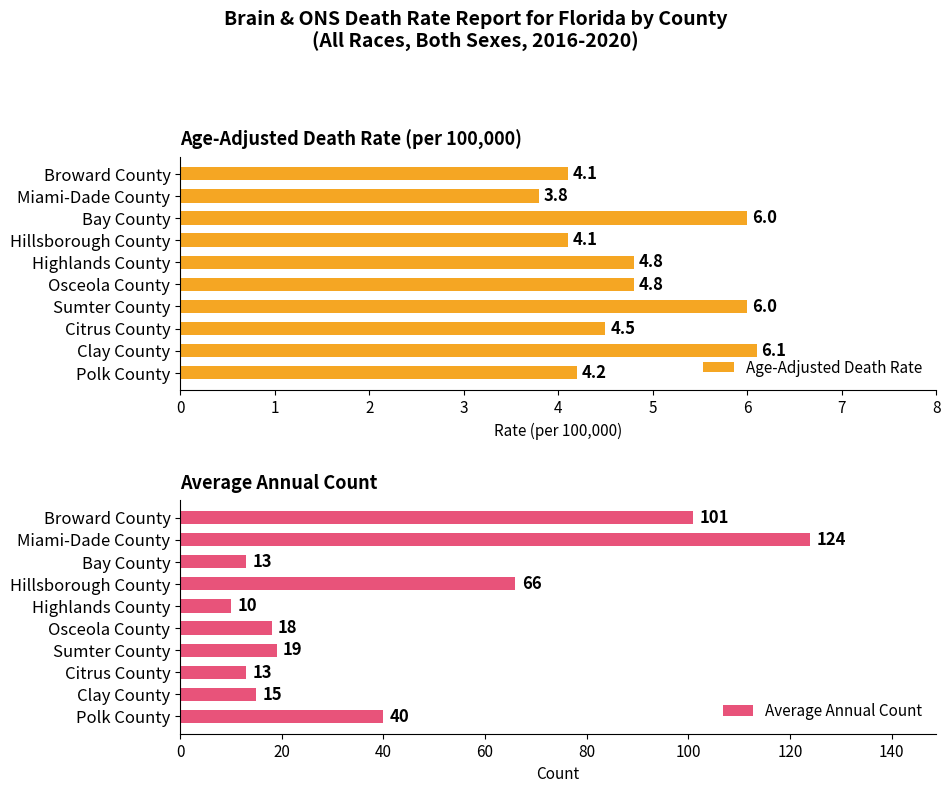

How many groups of bars are there?

10